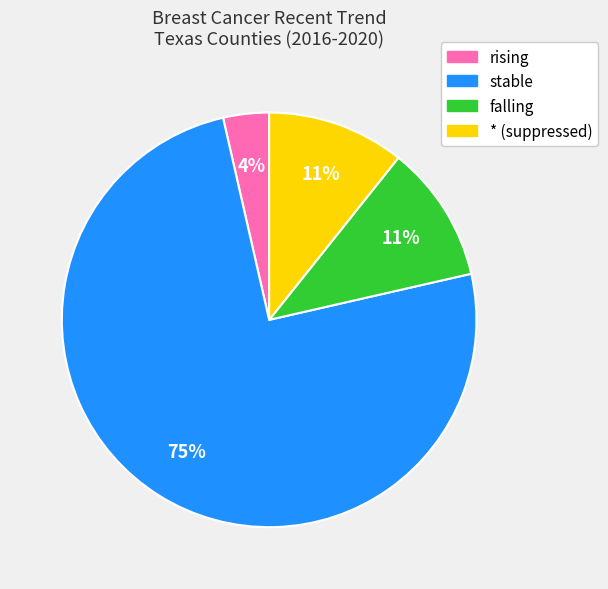

To the nearest percent, what percentage of the pie is * (suppressed)?

11%